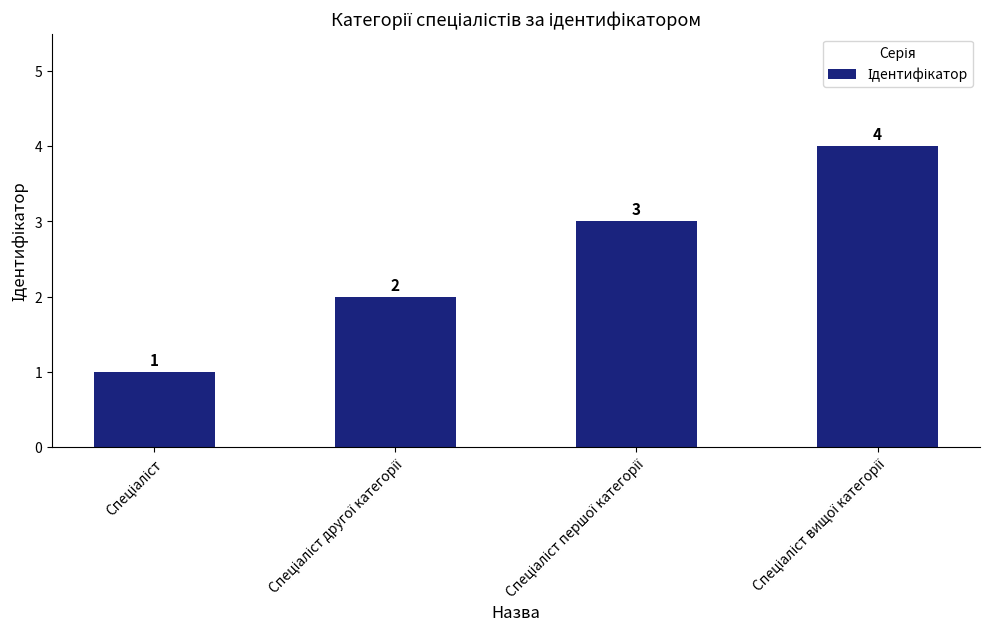

What is the difference between the maximum and minimum values?

3